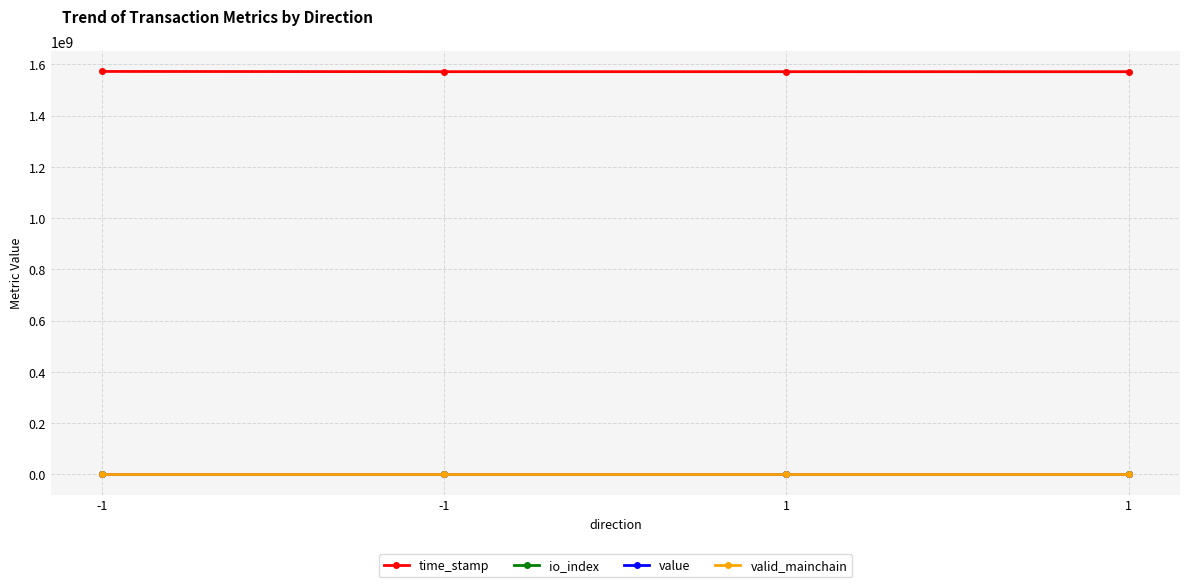

True or false: valid_mainchain has a value of 0.3 at 1.

False